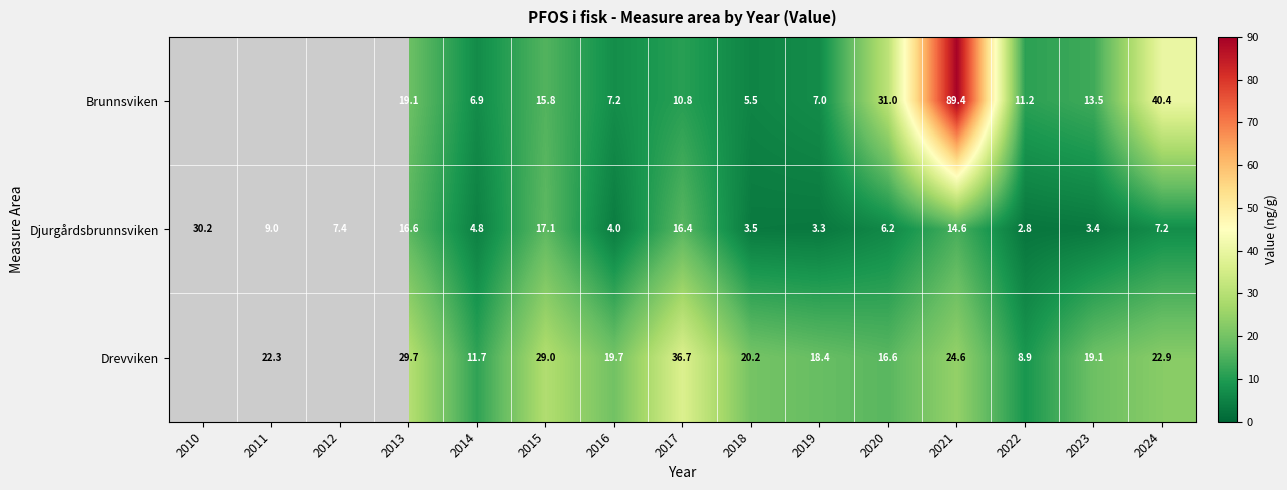

The Djurgårdsbrunnsviken series shows 1.1 at 2019. True or false?

False